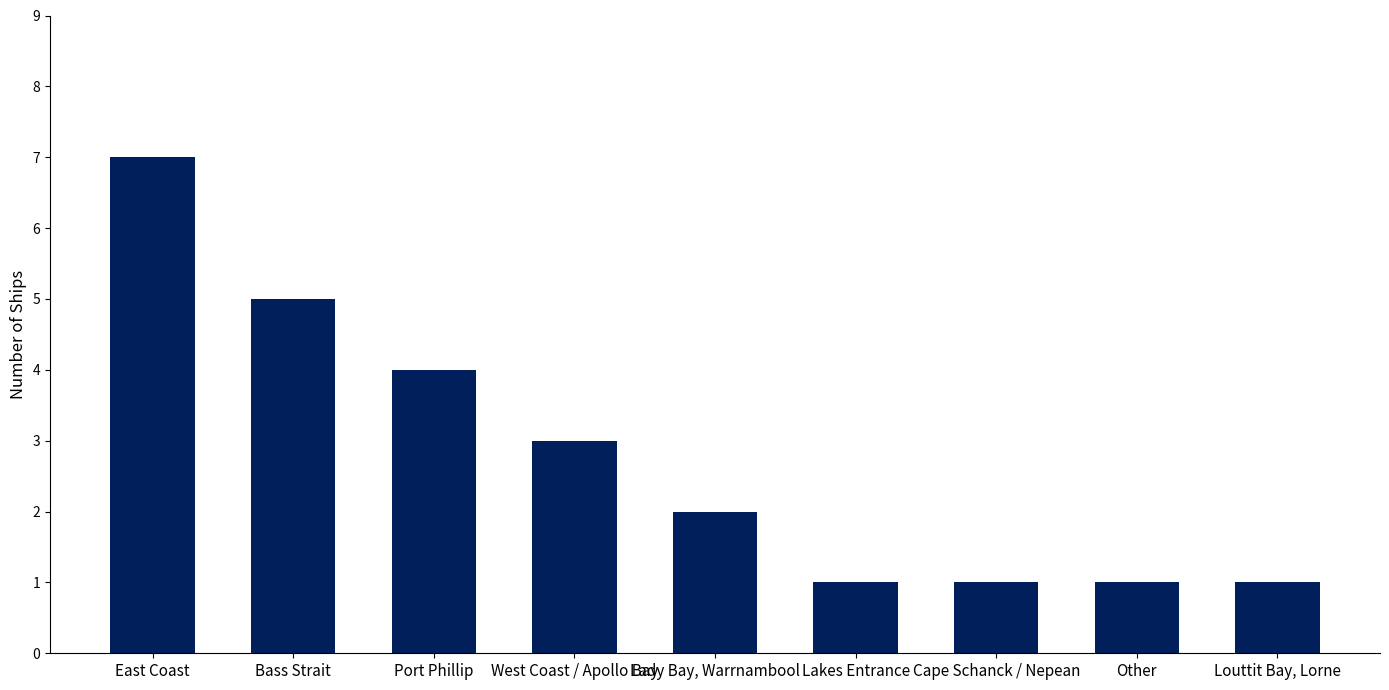

What is the sum of all values?

25